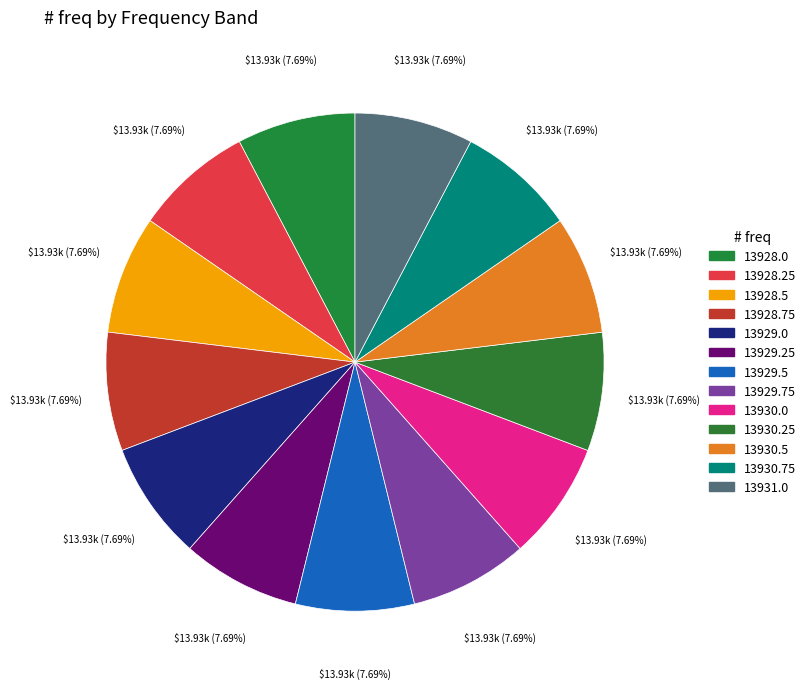

What is the change in value from 13928.25 to 13928.5?

+0.2